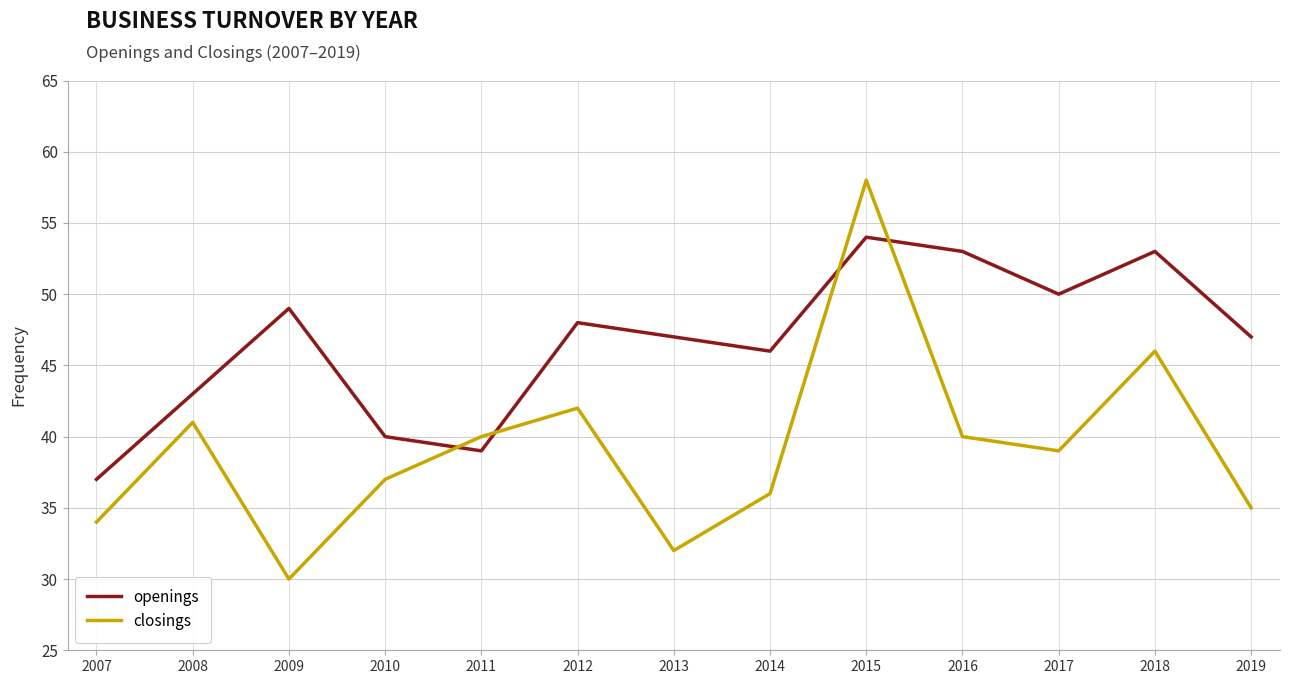

Reading left to right, transcribe all the data shown in this chart.

openings: 37	43	49	40	39	48	47	46	54	53	50	53	47
closings: 34	41	30	37	40	42	32	36	58	40	39	46	35